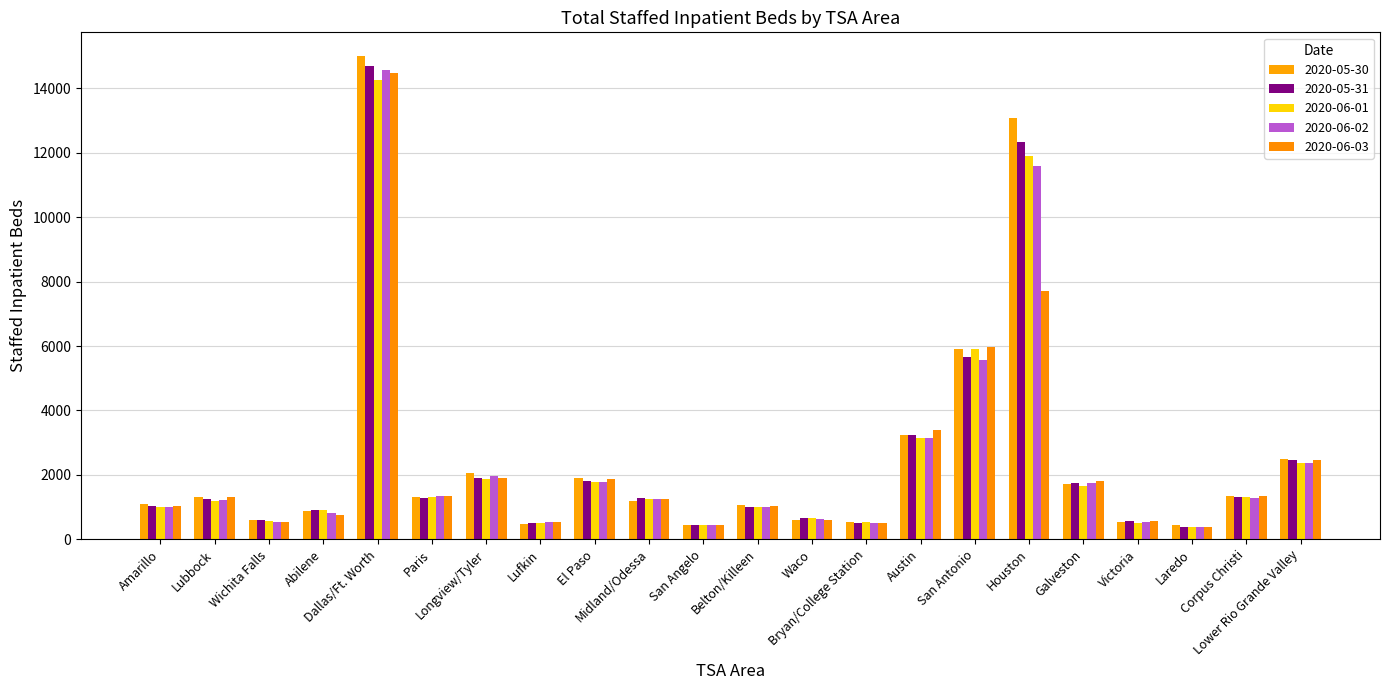

What is the difference between the second highest and second lowest values in the 2020-06-03 series?

7288